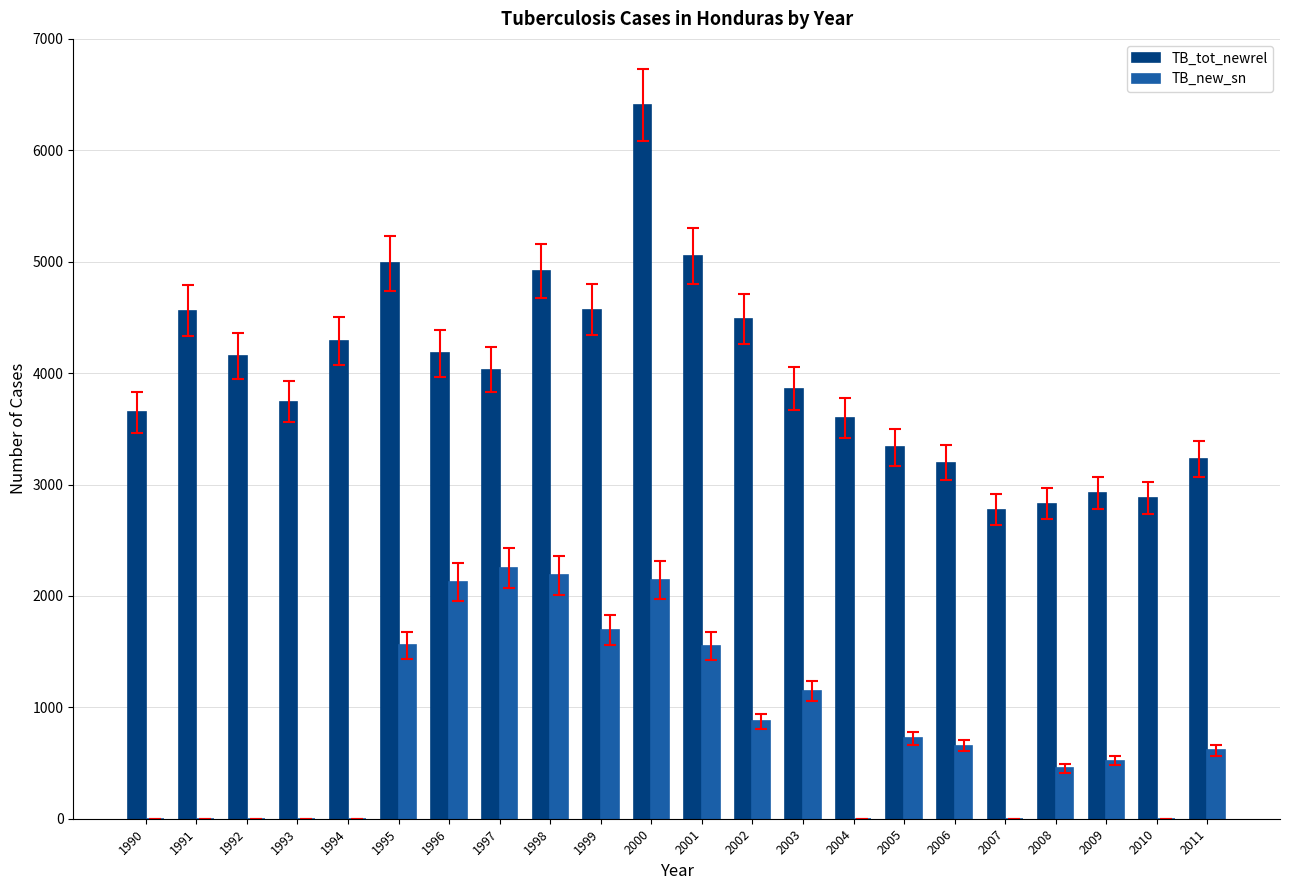

Between 1990 and 2007, which series saw the biggest shift?

TB_tot_newrel